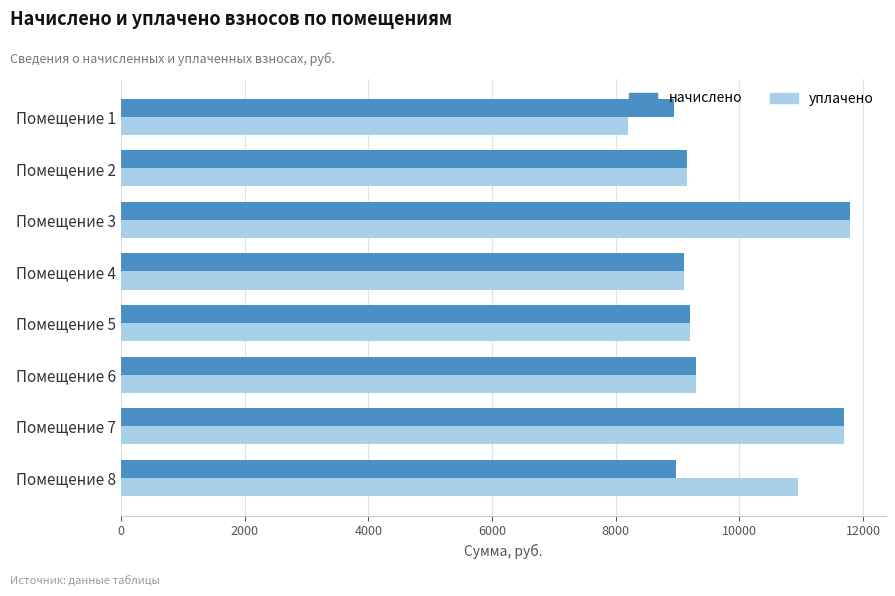

The value of начислено at Помещение 7 is 18666.8. True or false?

False